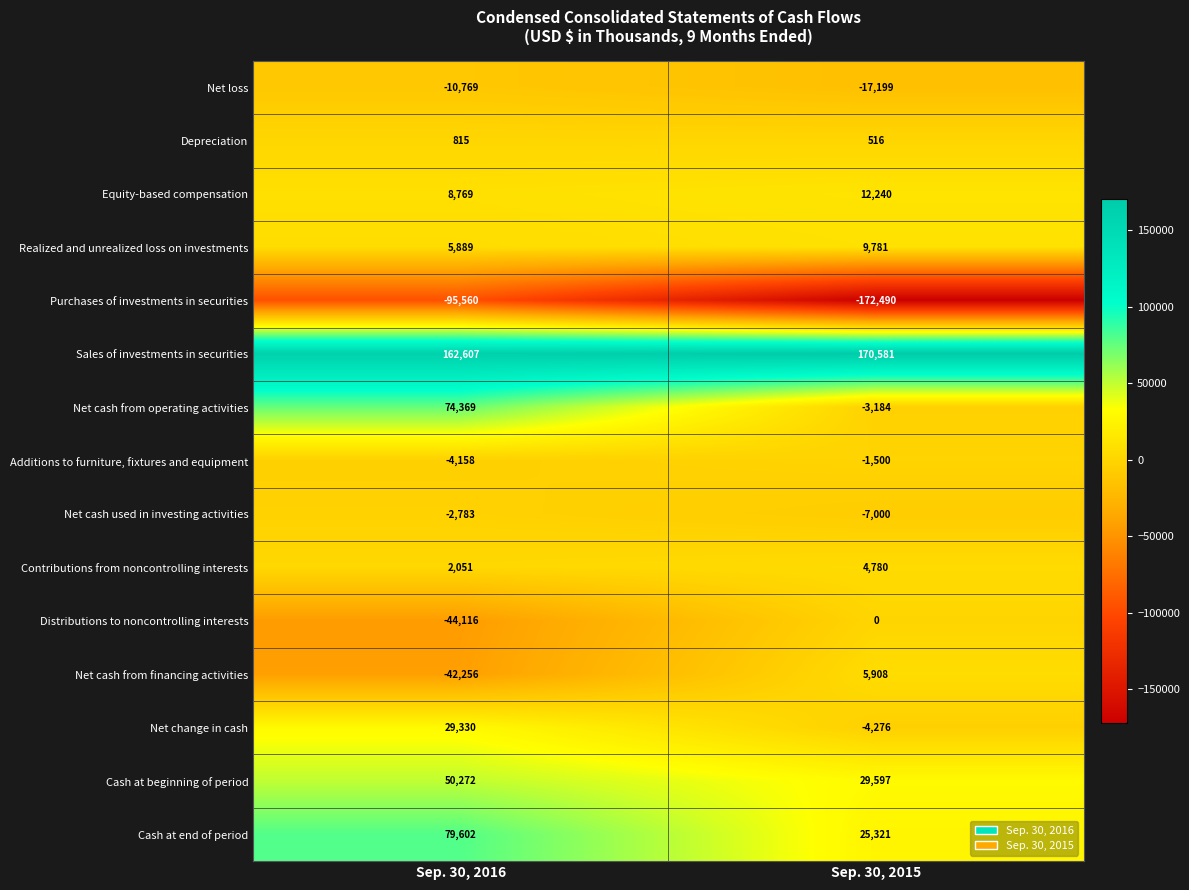

Reading left to right, what are all the values shown in this chart?

Net loss: -10769	-17199
Depreciation: 815	516
Equity-based compensation: 8769	12240
Realized and unrealized loss on investments: 5889	9781
Purchases of investments in securities: -95560	-172490
Sales of investments in securities: 162607	170581
Net cash from operating activities: 74369	-3184
Additions to furniture, fixtures and equipment: -4158	-1500
Net cash used in investing activities: -2783	-7000
Contributions from noncontrolling interests: 2051	4780
Distributions to noncontrolling interests: -44116	0
Net cash from financing activities: -42256	5908
Net change in cash: 29330	-4276
Cash at beginning of period: 50272	29597
Cash at end of period: 79602	25321